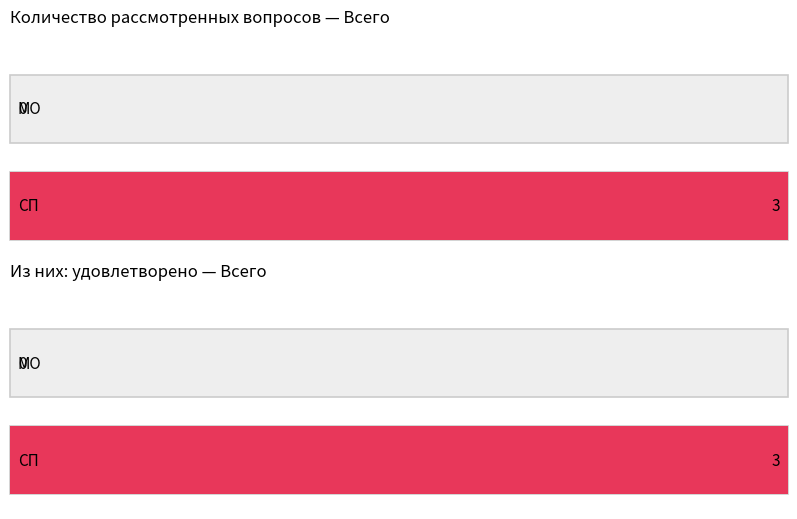

Is the value of Из них: удовлетворено (МО) at Управление в сфере финансов greater than the value of Количество рассмотренных вопросов (СП) at Всего?

No